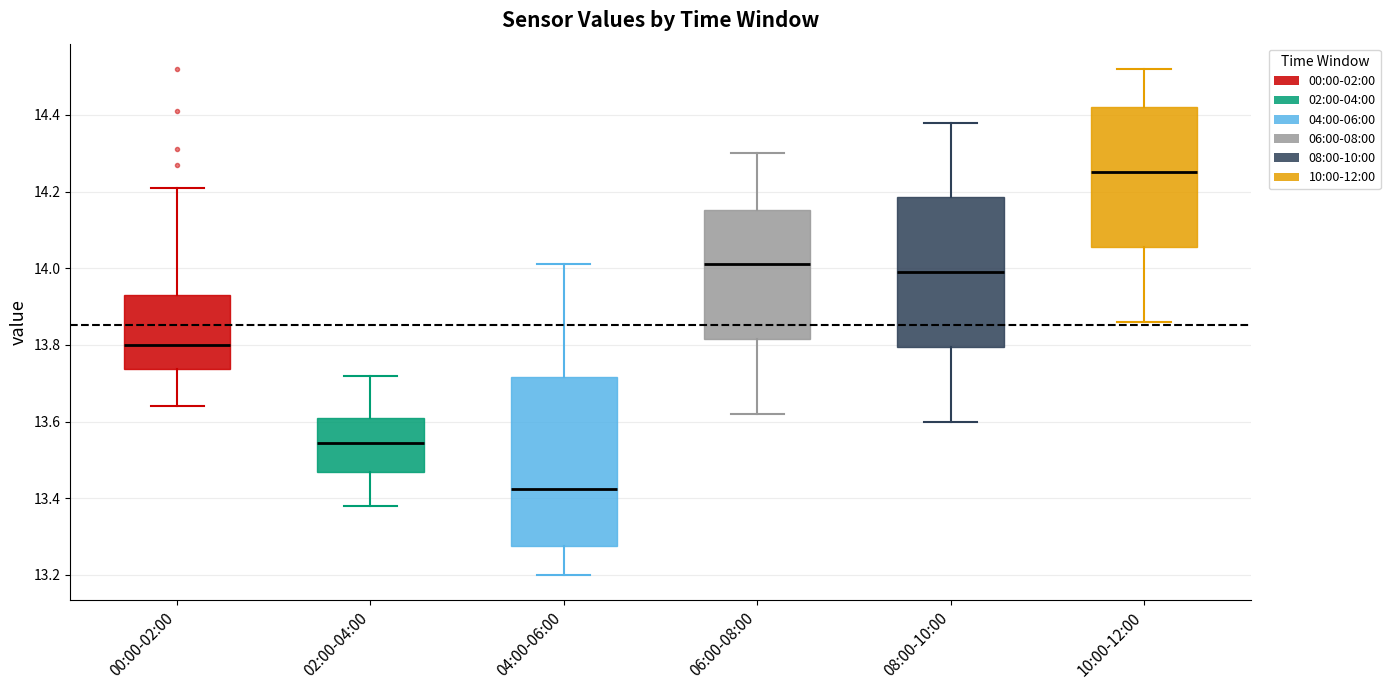

Reading left to right, transcribe this box plot: for each box, give where its median line is, the range the box spans, and where its two whiskers end, as read against the y-axis. The values are not printed on the chart, so give them approximately, as read against the axis.

00:00-02:00: median 13.80, box 13.74 to 13.94, whiskers 13.64 to 14.22
02:00-04:00: median 13.54, box 13.46 to 13.62, whiskers 13.38 to 13.72
04:00-06:00: median 13.42, box 13.28 to 13.72, whiskers 13.20 to 14.02
06:00-08:00: median 14.02, box 13.82 to 14.16, whiskers 13.62 to 14.30
08:00-10:00: median 14.00, box 13.80 to 14.18, whiskers 13.60 to 14.38
10:00-12:00: median 14.26, box 14.06 to 14.42, whiskers 13.86 to 14.52